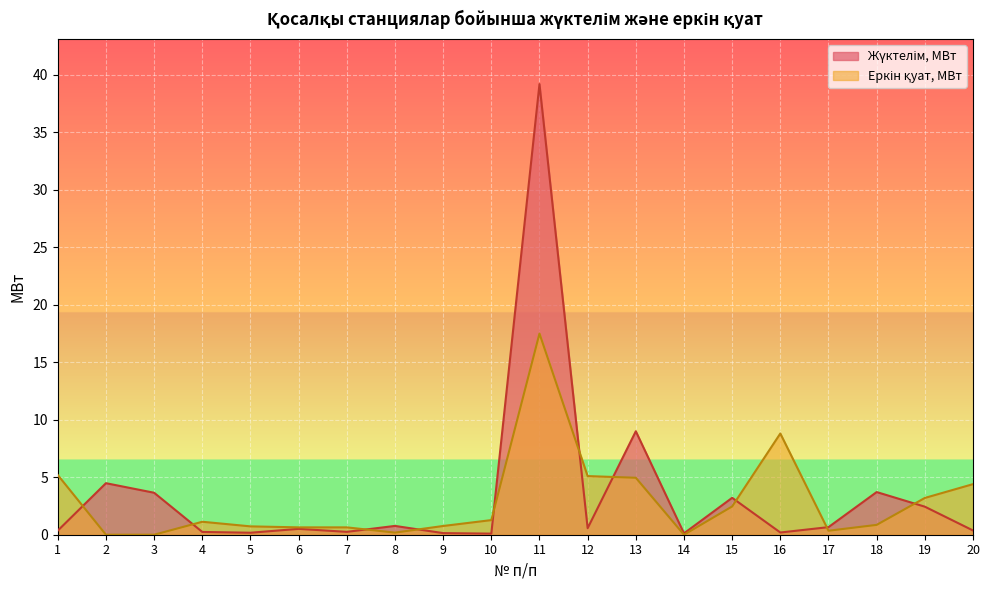

Is the value of Жүктелім, МВт at 7 greater than the value of Еркін қуат, МВт at 6?

No